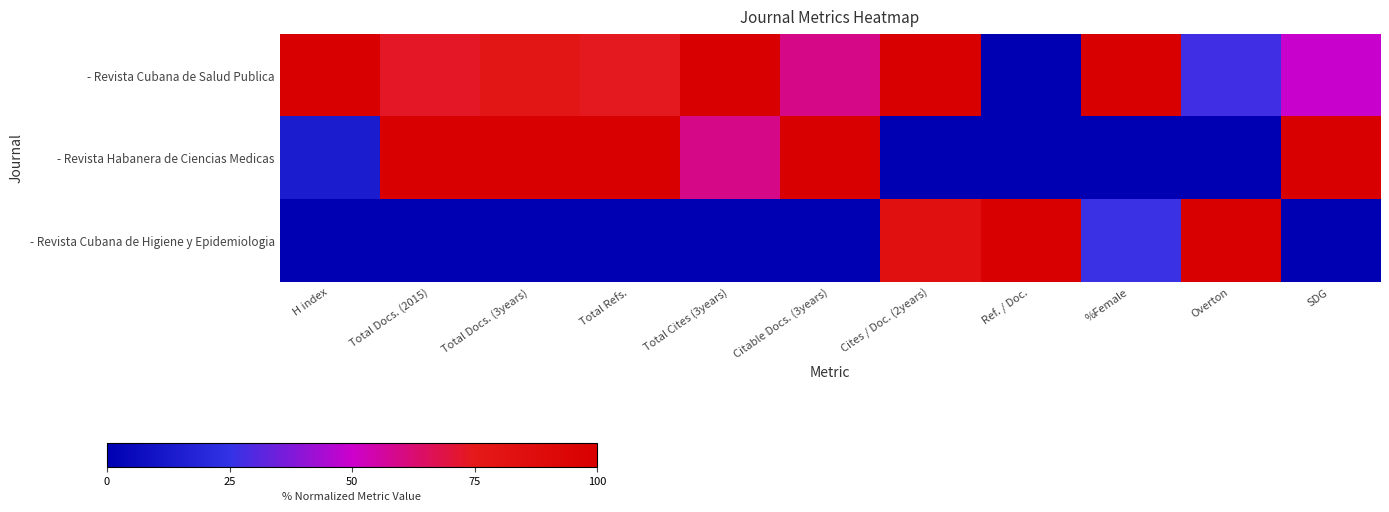

Which series has the largest total across all categories?

- Revista Cubana de Salud Publica